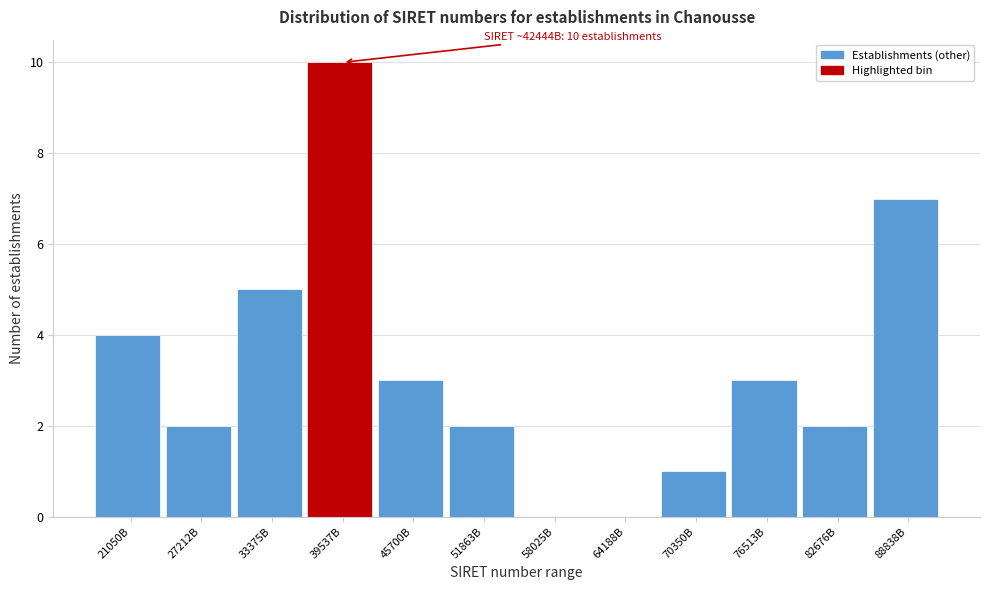

Reading left to right, transcribe all the data shown in this chart.

21050B=4	27212B=2	33375B=5	39537B=10	45700B=3	51863B=2	58025B=0	64188B=0	70350B=1	76513B=3	82676B=2	88838B=7